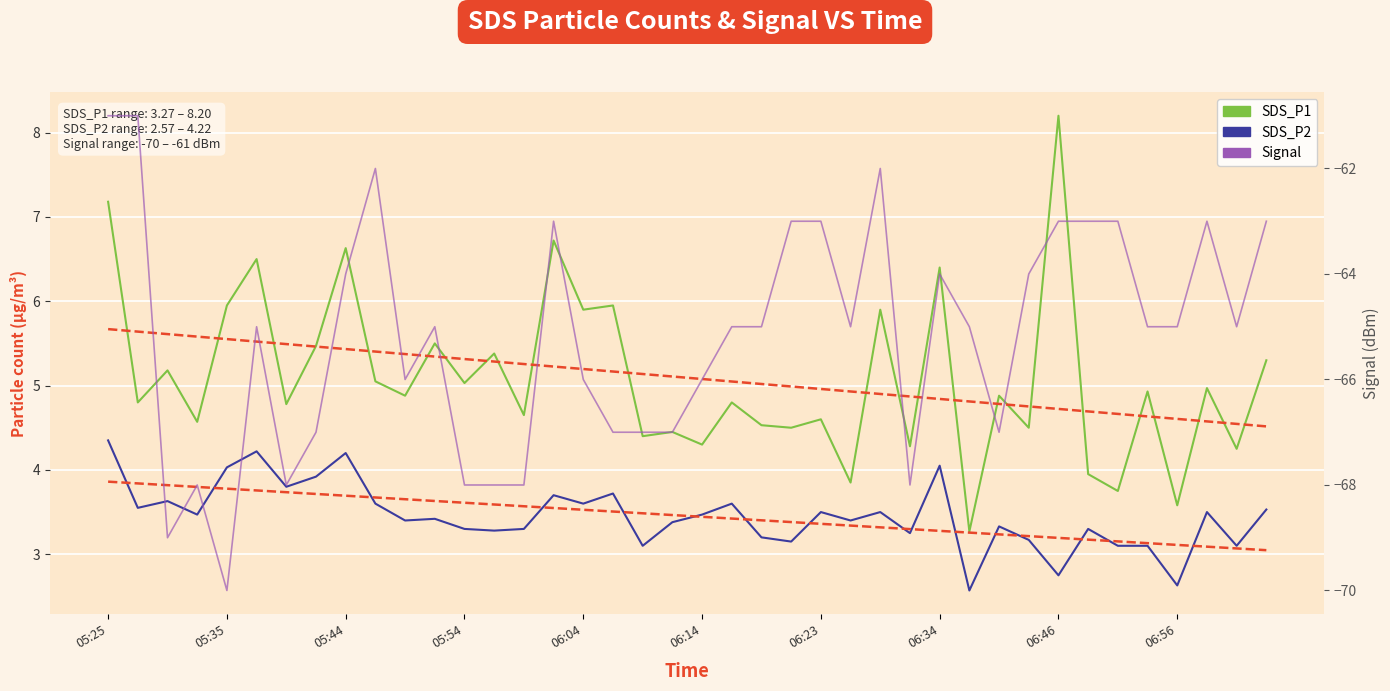

Which category has the lowest value in the SDS_P2 series?

29